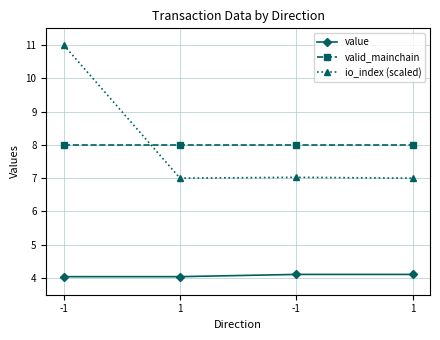

List the series in order of their peak value, highest first.

io_index (scaled), valid_mainchain, value